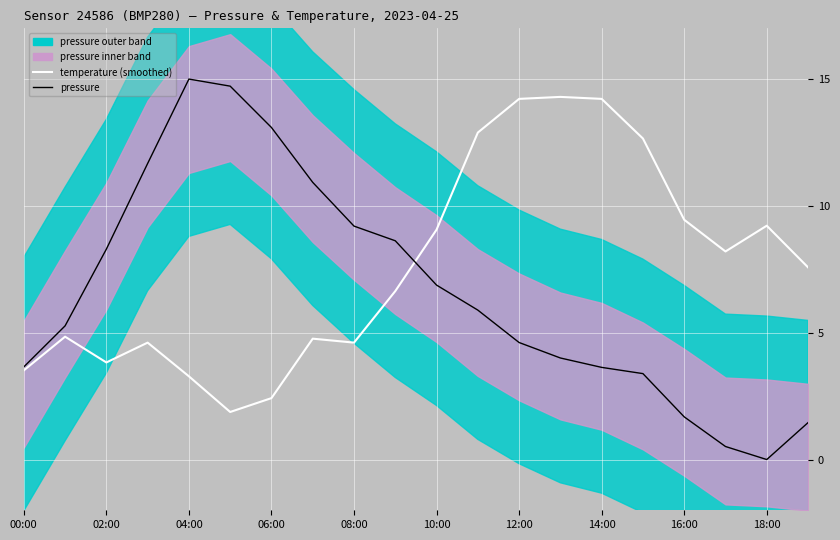

After their last crossing, which series has the higher values: temperature (smoothed) or pressure?

temperature (smoothed)